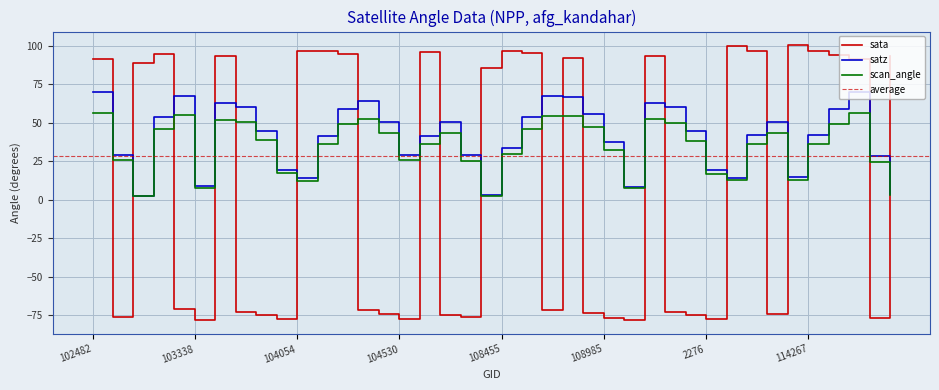

What is the sum of all satz values?

1637.0